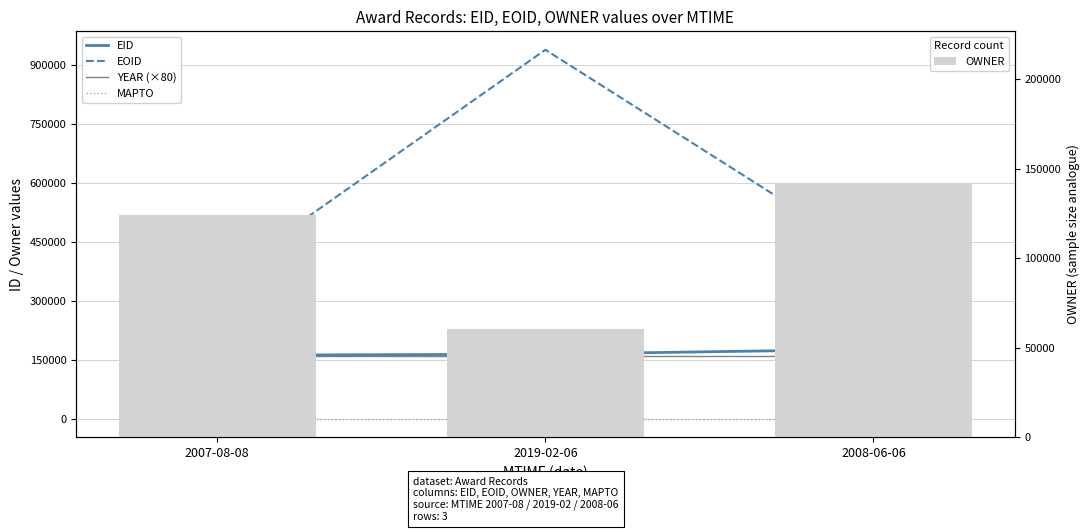

What is the total value across all series at 2007-08-08?

797756